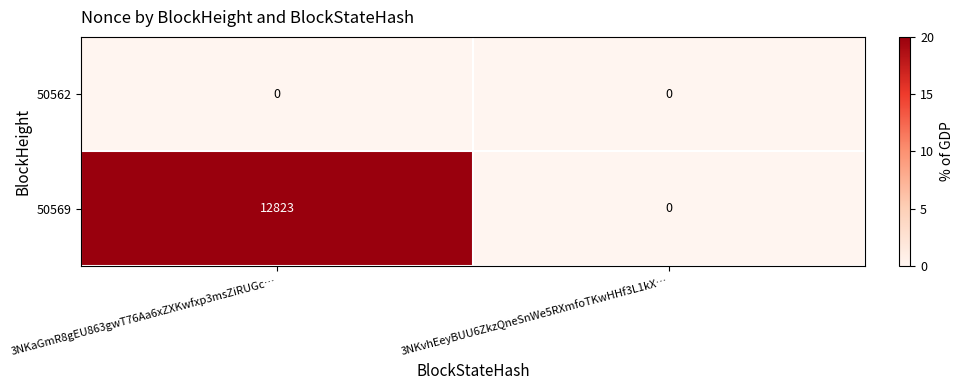

Reading right to left, transcribe all the data shown in this chart.

50562: 3NKvhEeyBUU6ZkzQneSnWe5RXmfoTKwHHf3L1kX…=0	3NKaGmR8gEU863gwT76Aa6xZXKwfxp3msZiRUGc…=0
50569: 3NKvhEeyBUU6ZkzQneSnWe5RXmfoTKwHHf3L1kX…=0	3NKaGmR8gEU863gwT76Aa6xZXKwfxp3msZiRUGc…=12823